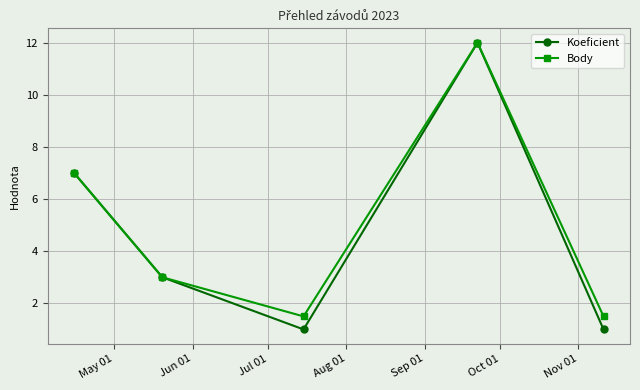

Which series has the widest spread of values?

Koeficient